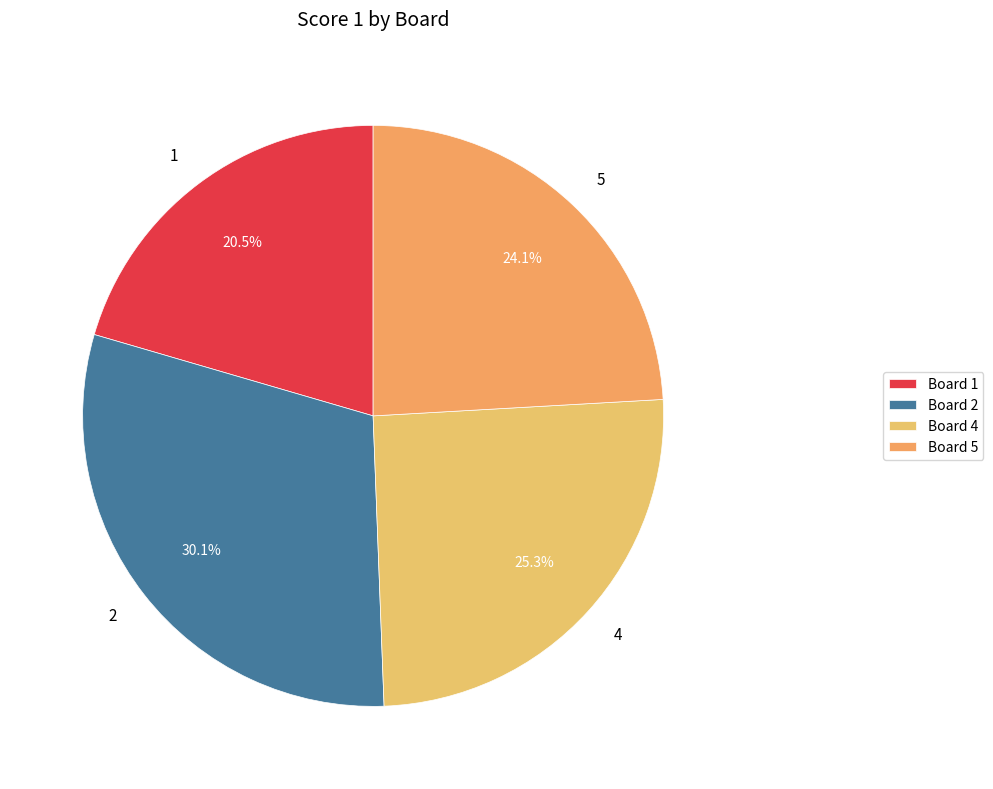

What is the total percentage of 1 and 5?

44.6%